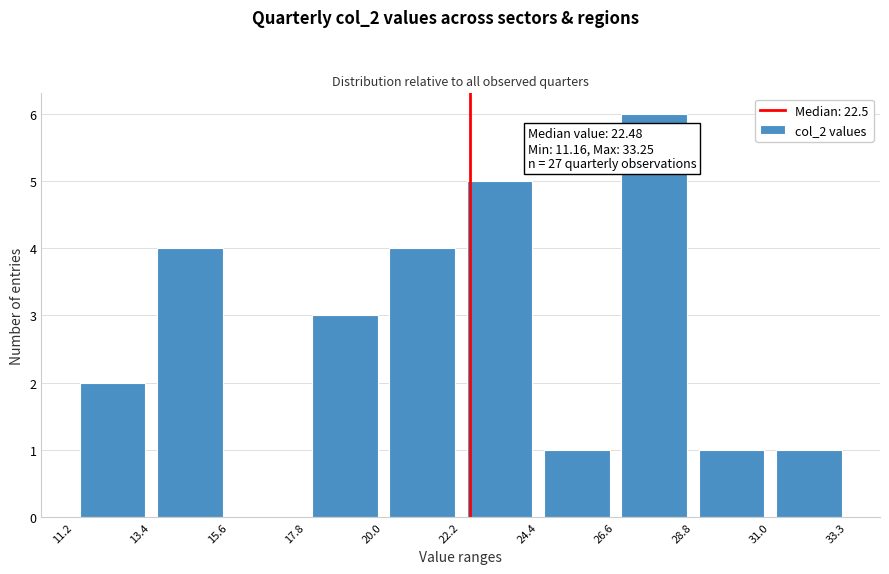

Over which range of the x-axis is the bar tallest?

26.6 to 28.8